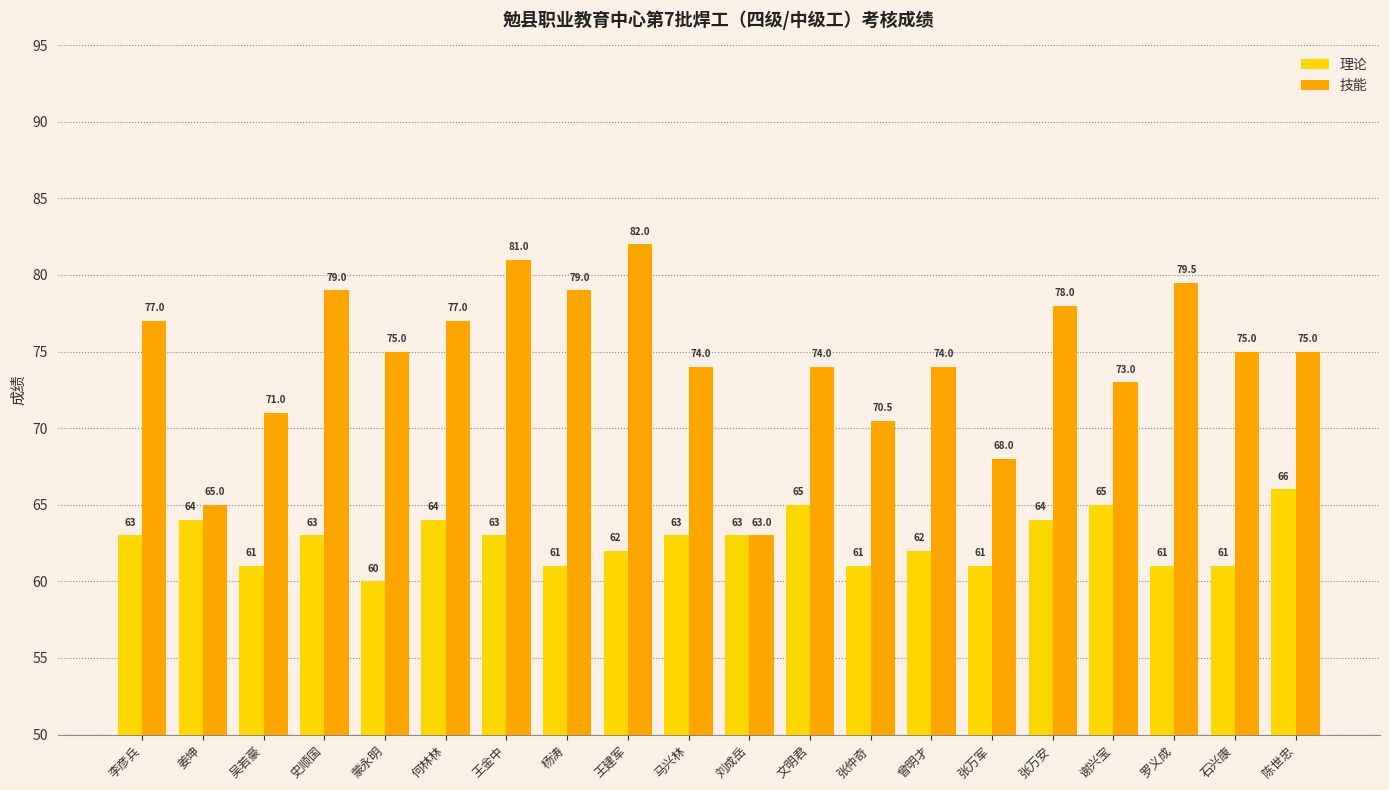

At how many categories does at least one series exceed 60?

20